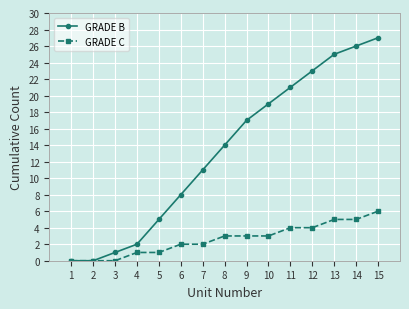

The value of GRADE C at 13 is 8. True or false?

False